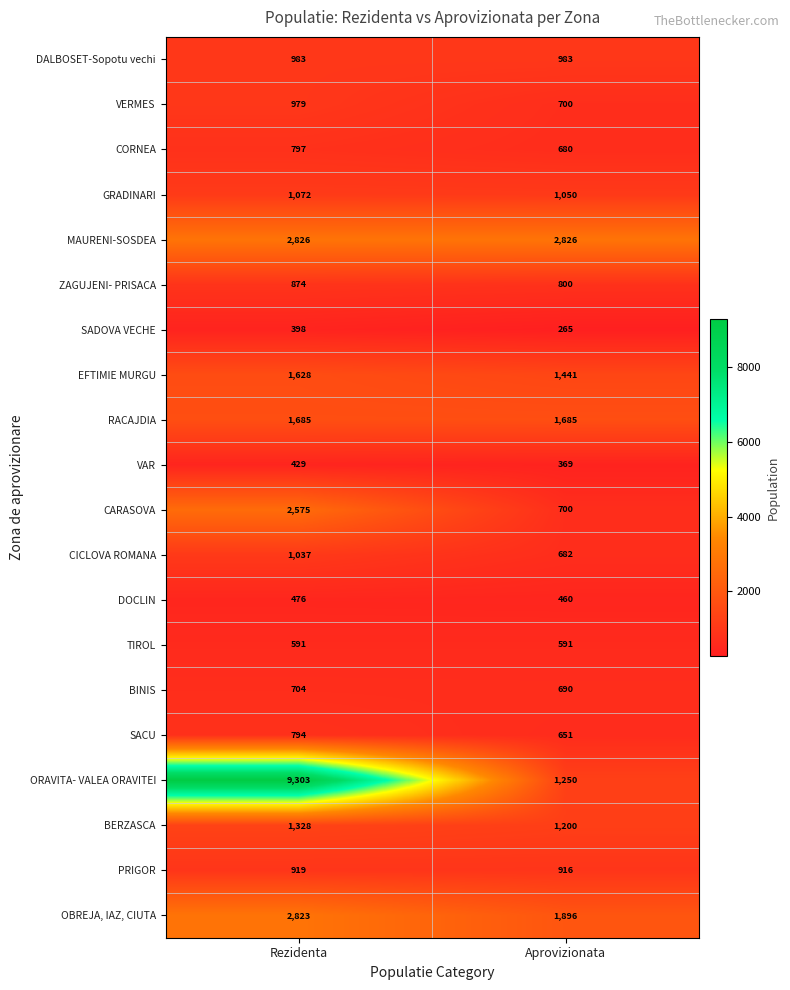

Is it true that SADOVA VECHE equals 101 at Rezidenta?

False